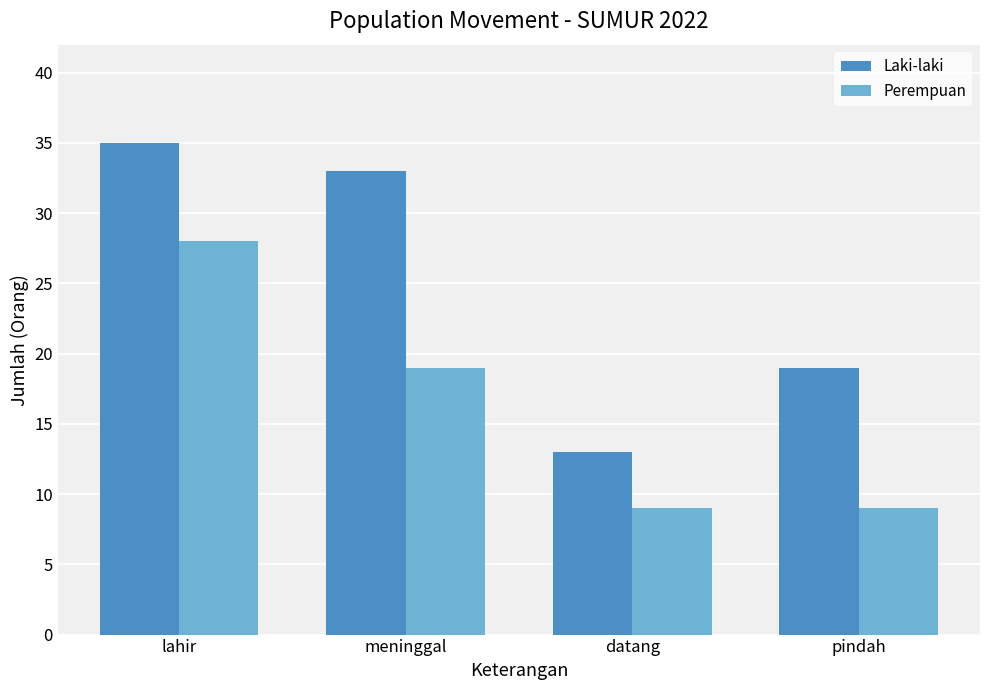

Rank the series at datang from highest to lowest value.

Laki-laki, Perempuan